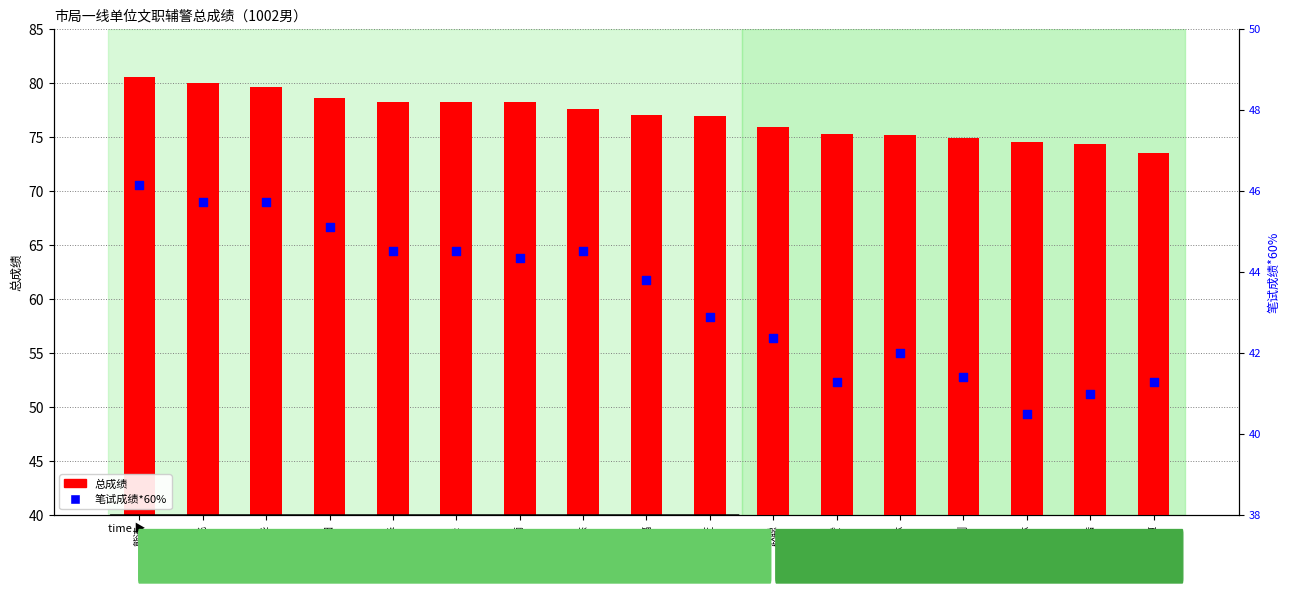

What is the total value across all series at 盖红剑?

116.3